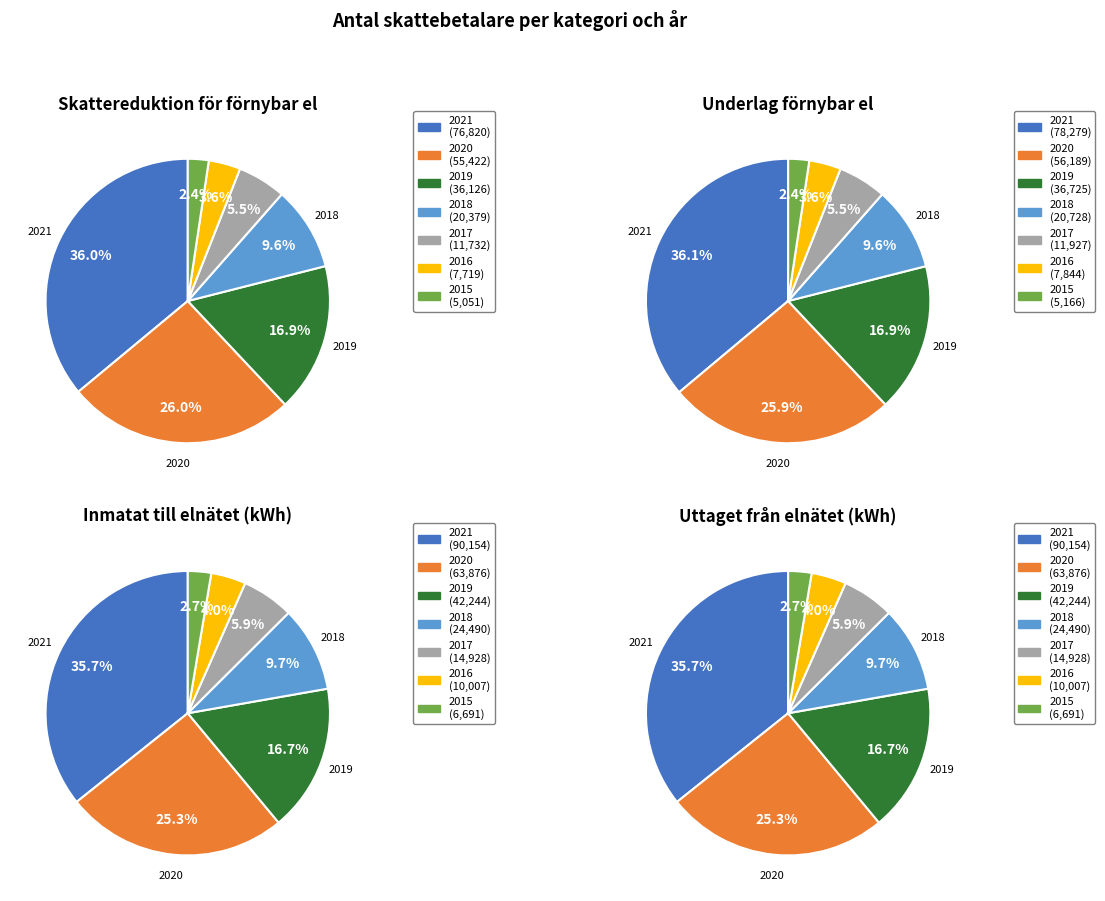

At 2021, list the series in order from smallest to largest.

Skattereduktion för förnybar el (kr), Underlag för skattereduktion för förnybar el, Antal kWh som matats in till elnätet, Antal kWh som tagits ut från elnätet